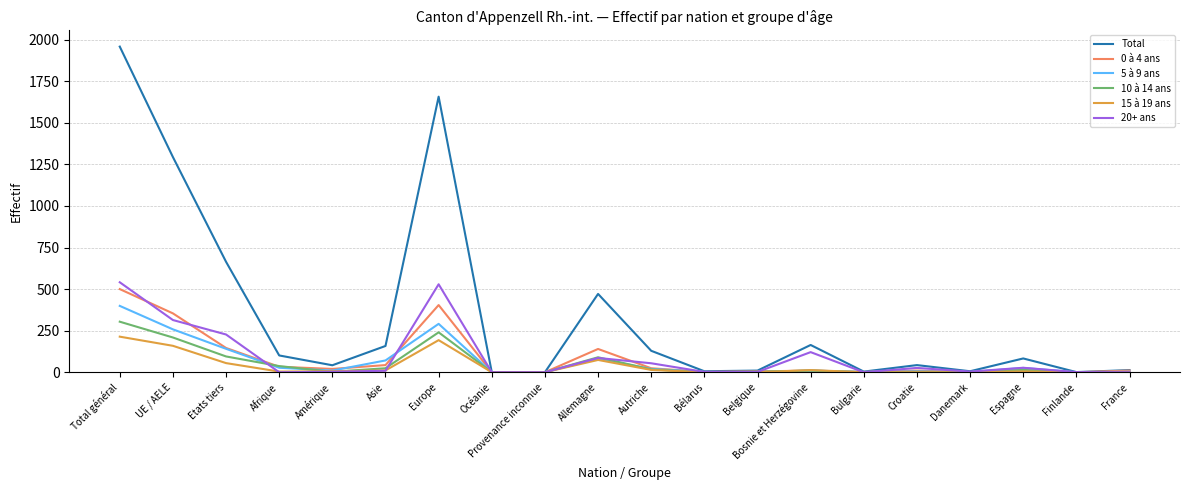

The value of 15 à 19 ans at Autriche is 14. True or false?

True